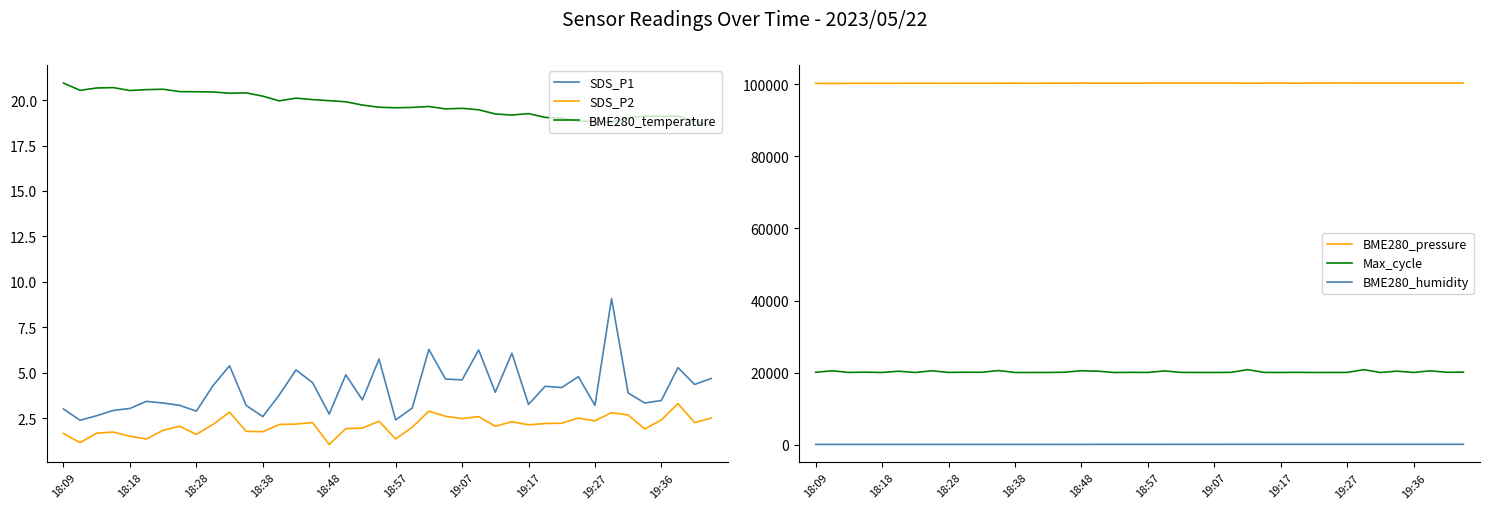

At how many categories does at least one series exceed 10313?

40